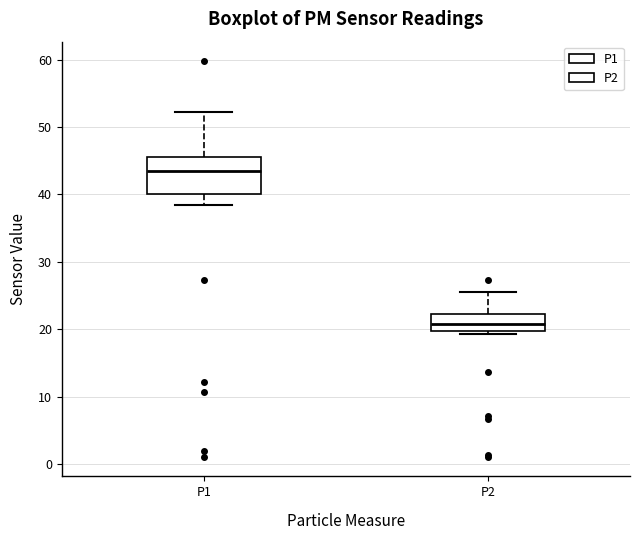

Which box's median line is the lowest?

P2